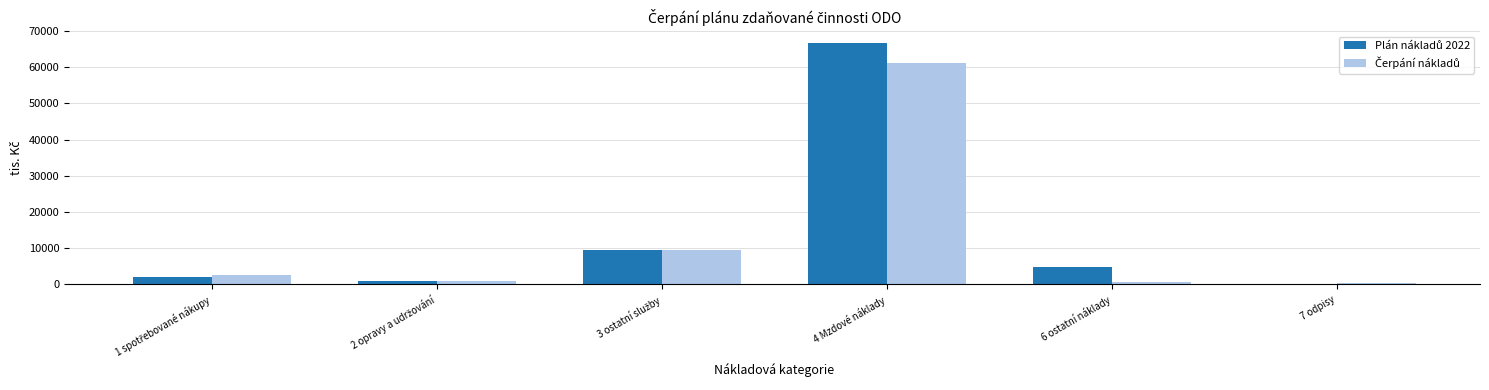

At which category is the sum across all series the highest?

4 Mzdové náklady